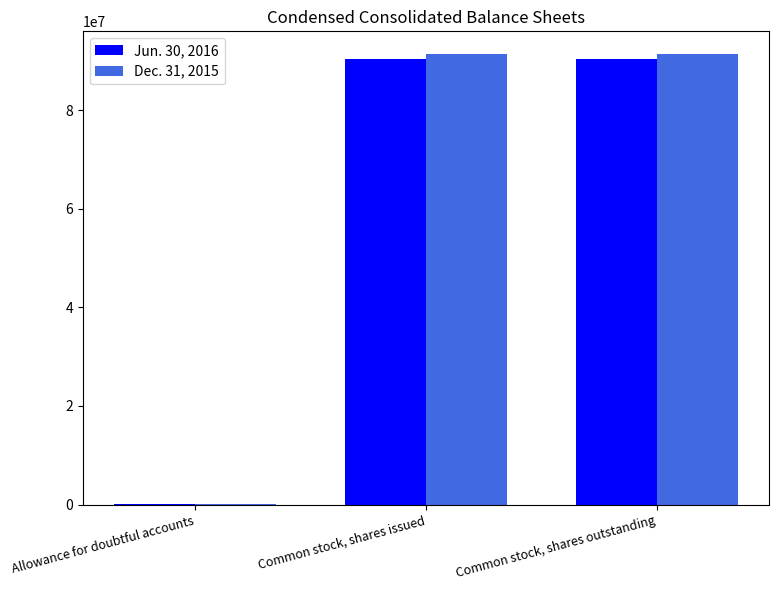

What is the total value across all series at Common stock, shares outstanding?

181839806